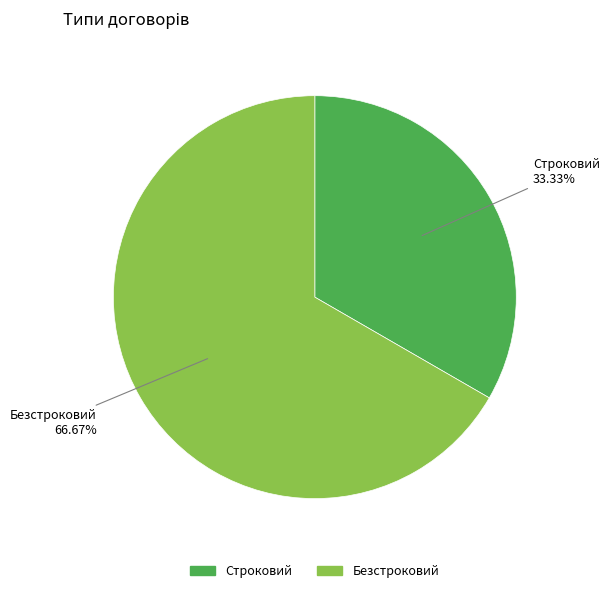

Which has a higher value, Безстроковий or Строковий?

Безстроковий